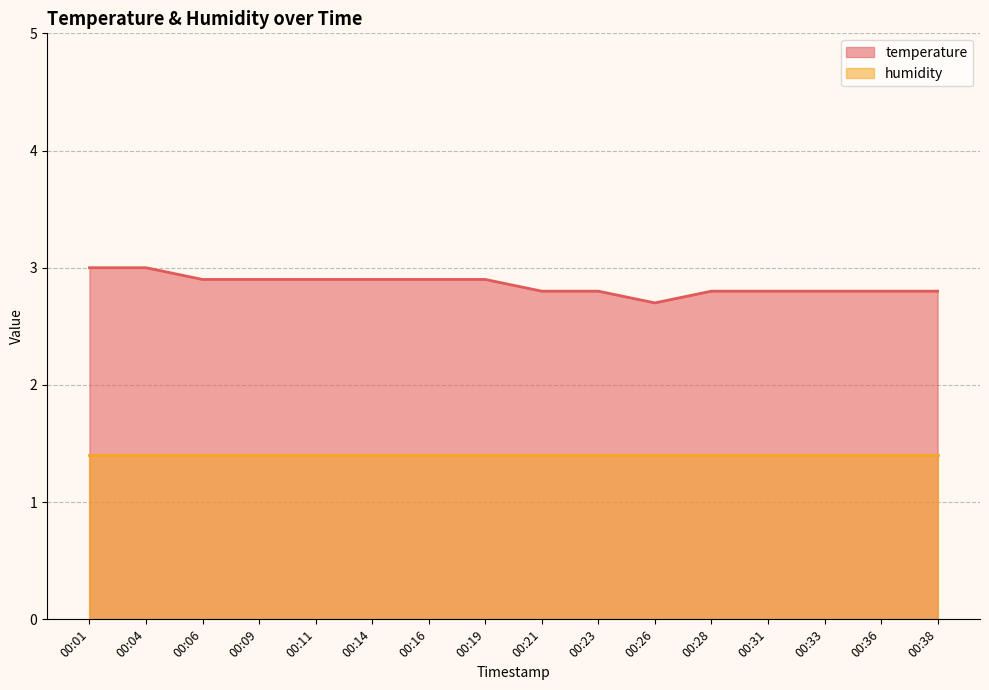

List the labels in order of value, largest first.

00:01, 00:04, 00:06, 00:09, 00:11, 00:14, 00:16, 00:19, 00:21, 00:23, 00:28, 00:31, 00:33, 00:36, 00:38, 00:26